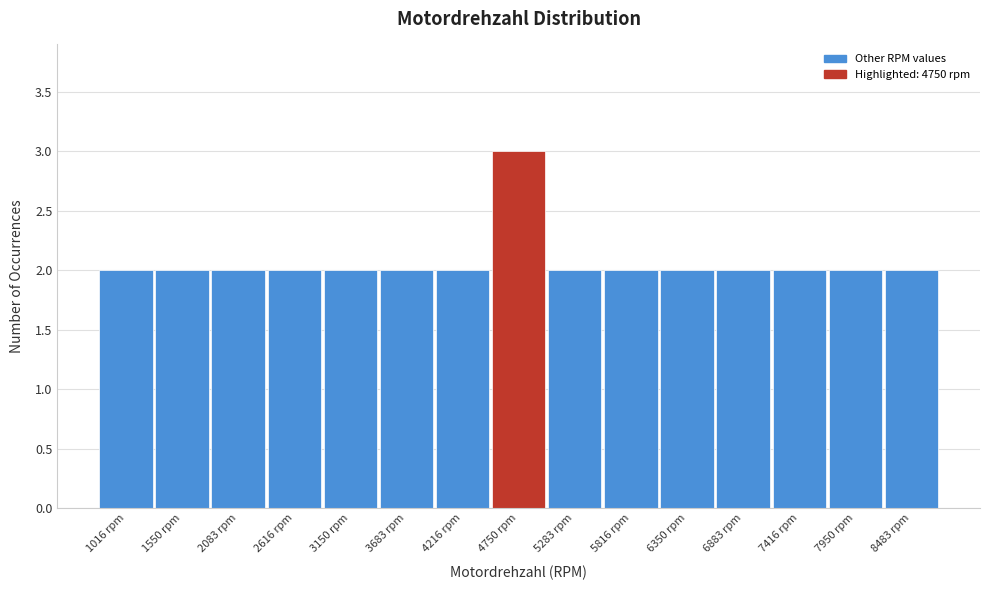

How tall is the bar that spans 5600 to 6100 on the x-axis? Neither the bar edges nor the heights are printed on the chart, so give them approximately, as read against the axes.

2